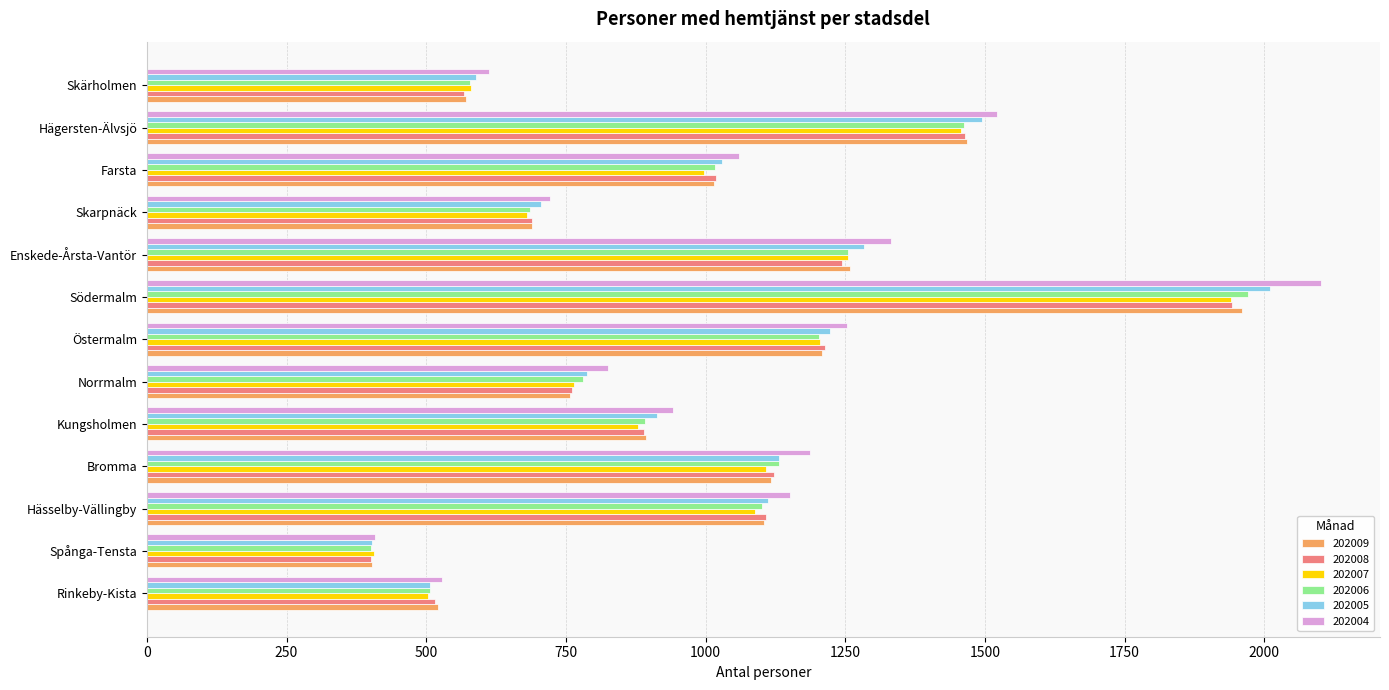

What is the total value across all series at Rinkeby-Kista?

3082